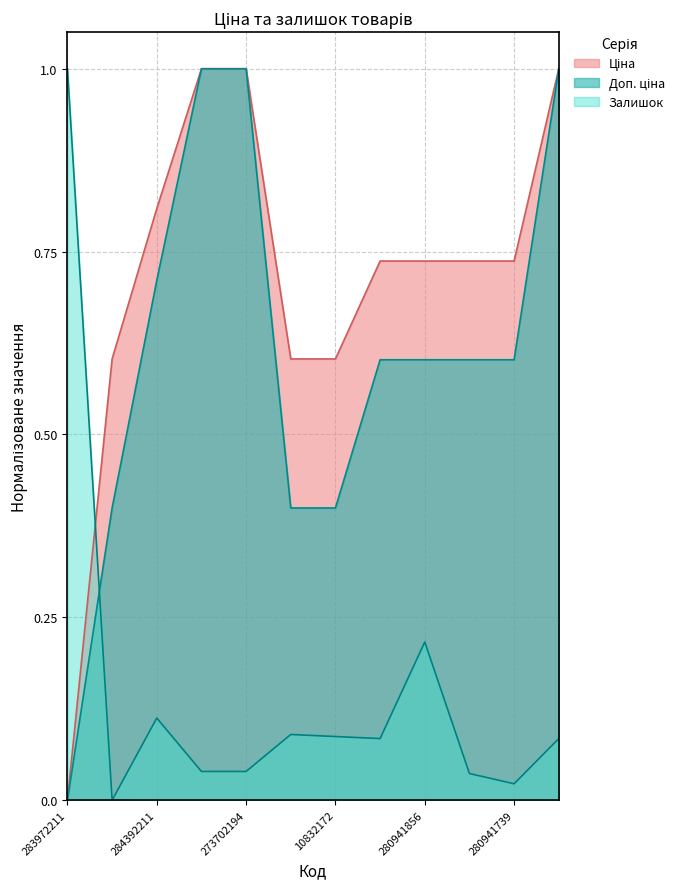

What is the highest value of the Доп. ціна series?

1.0